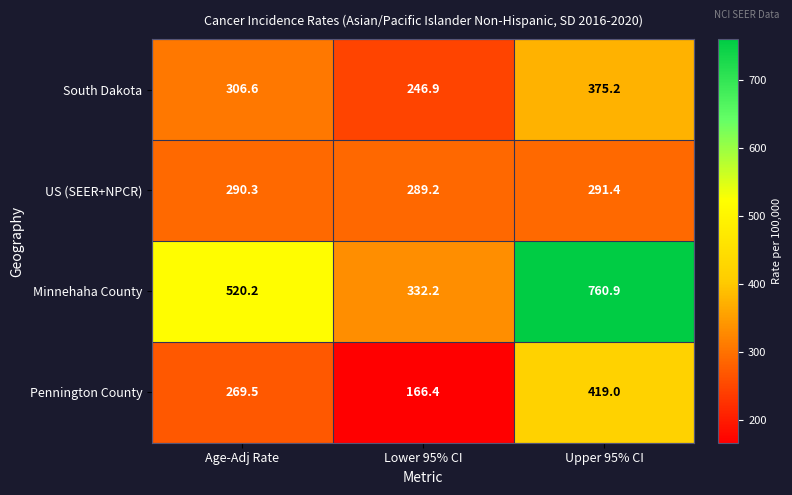

Which series has the largest range (max minus min)?

Minnehaha County